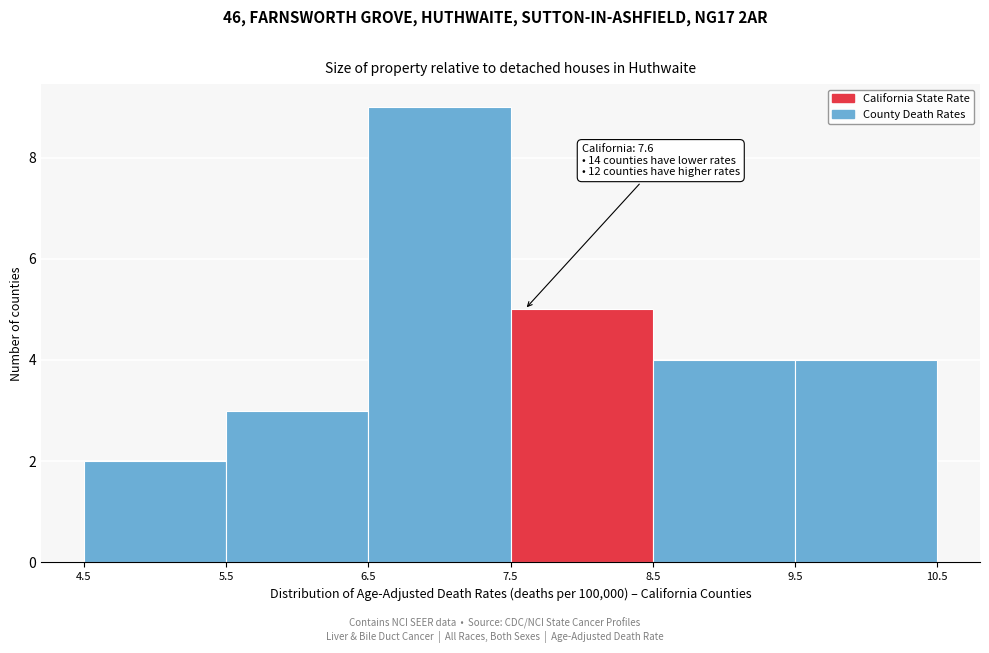

Over which range of the x-axis is the bar tallest?

6.5 to 7.5